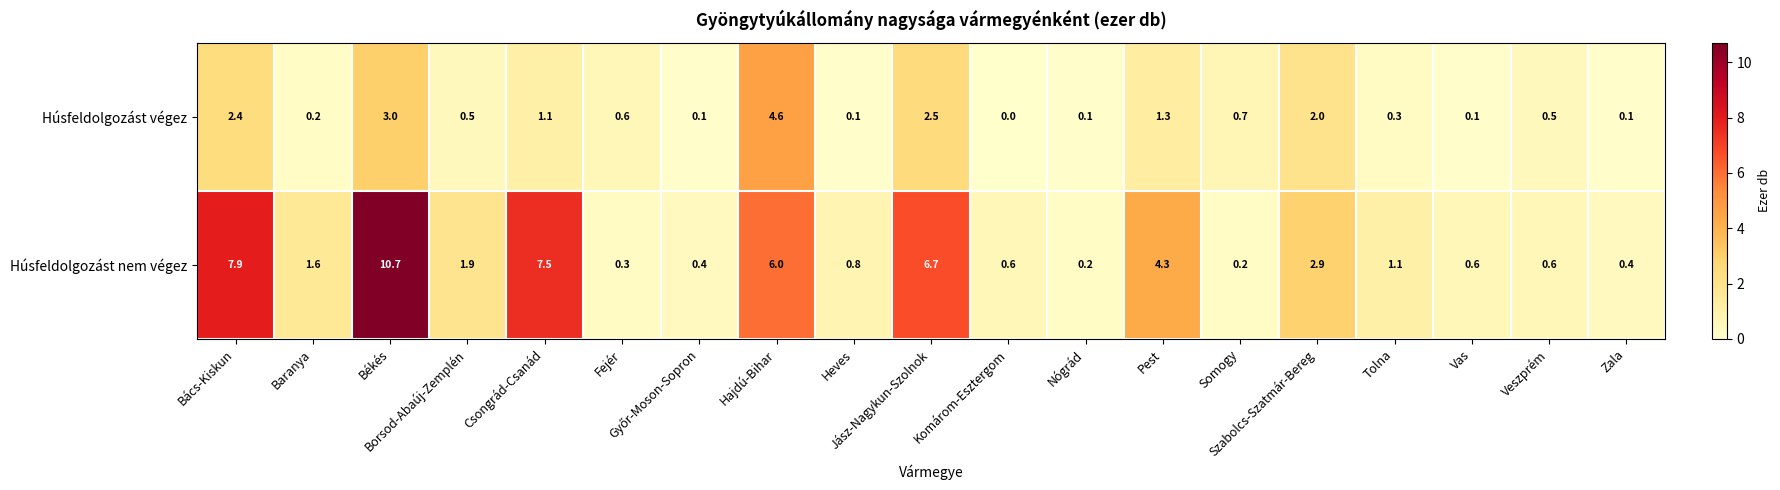

Which series has the largest total across all categories?

Húsfeldolgozást nem végez